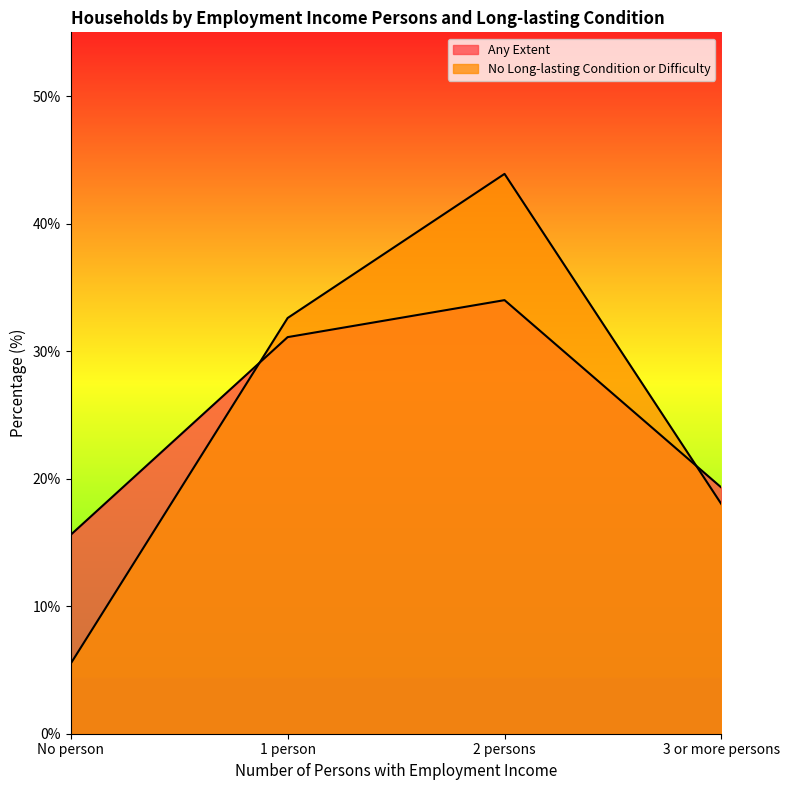

True or false: Any Extent and No Long-lasting Condition or Difficulty intersect in this chart.

True